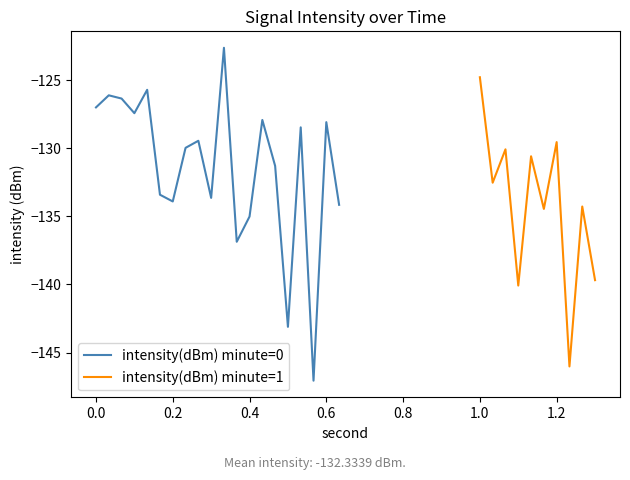

How many points are higher than both their immediate neighbors (excluding endpoints)?

7